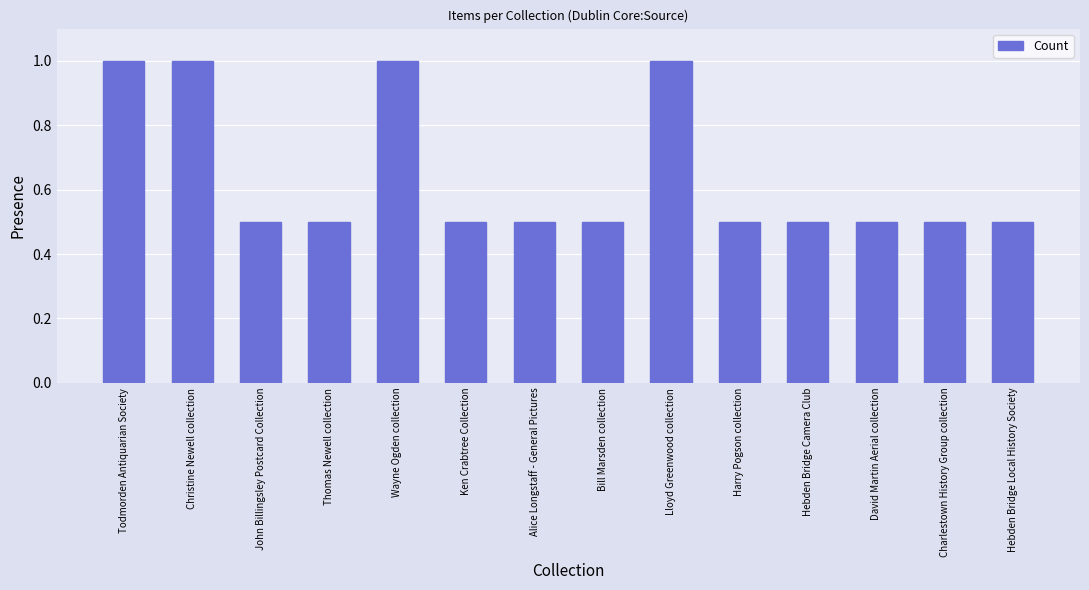

What is the greatest value displayed?

1.0